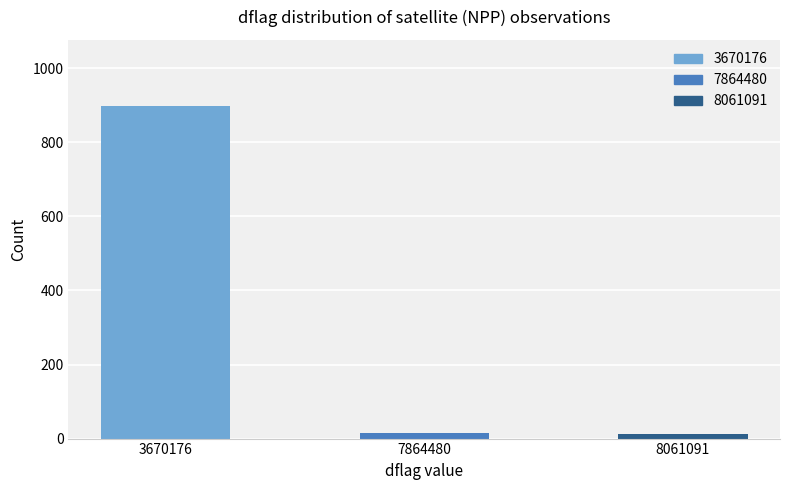

Read the value at 3670176.

897